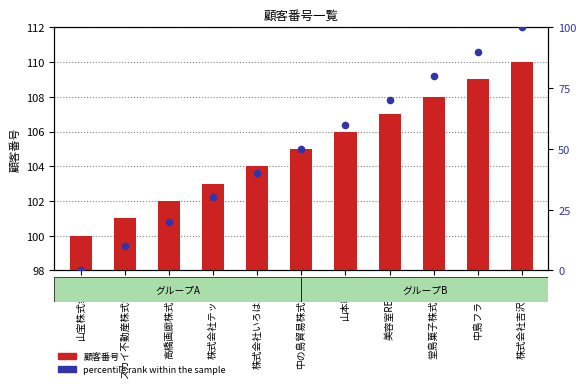

What is the total value across all series at 高橋画廊株式会社?

122